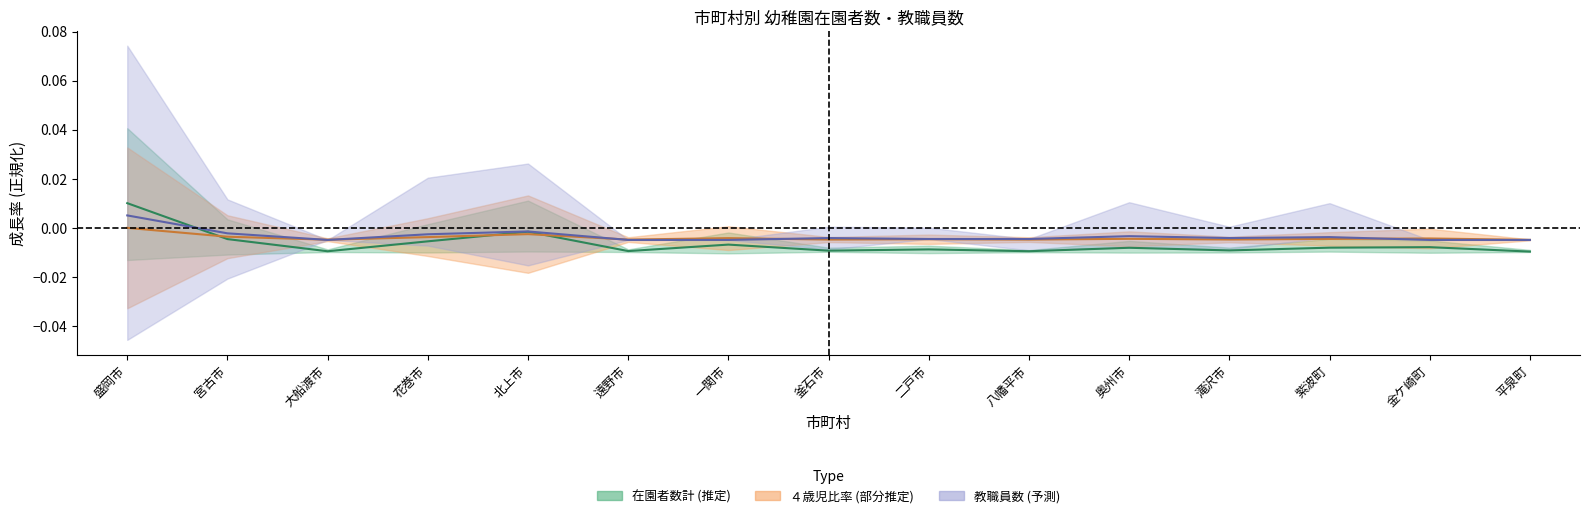

Is the value of 在園者数計 at 平泉町 greater than the value of 職員数女 at 盛岡市?

No